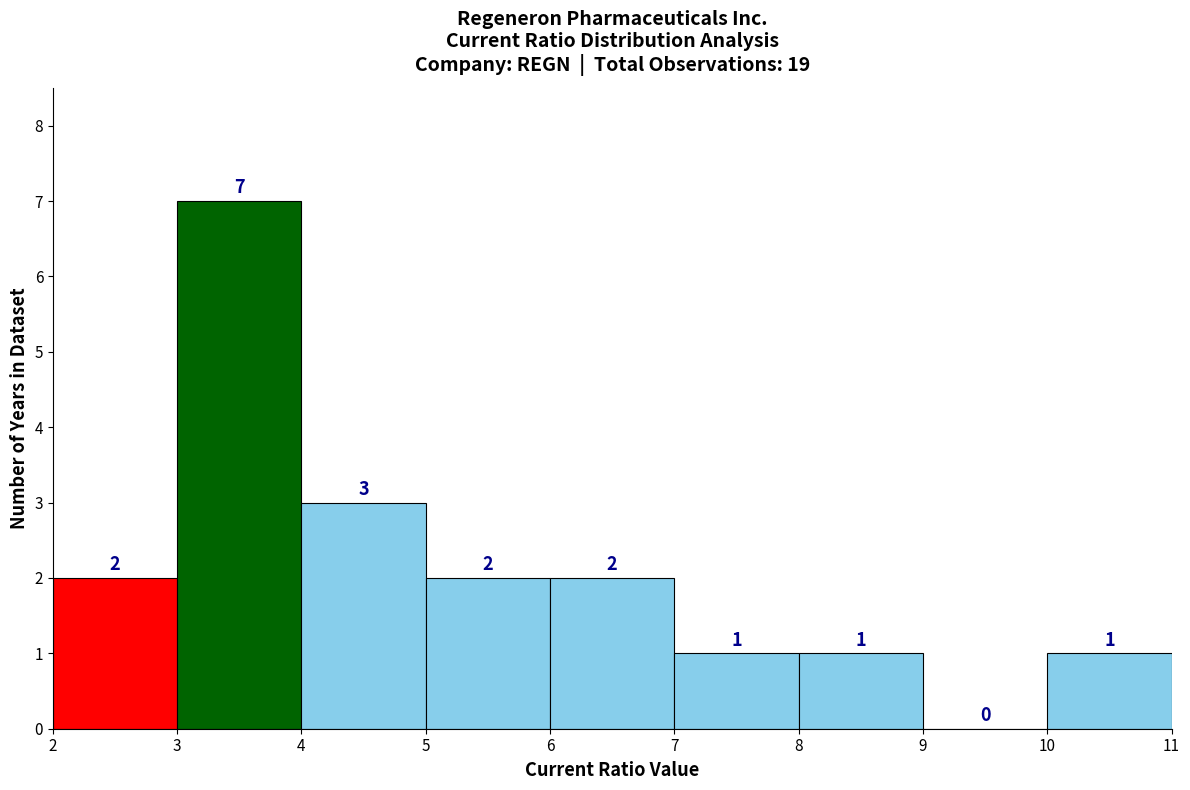

Over which range of the x-axis is the bar tallest?

3 to 4